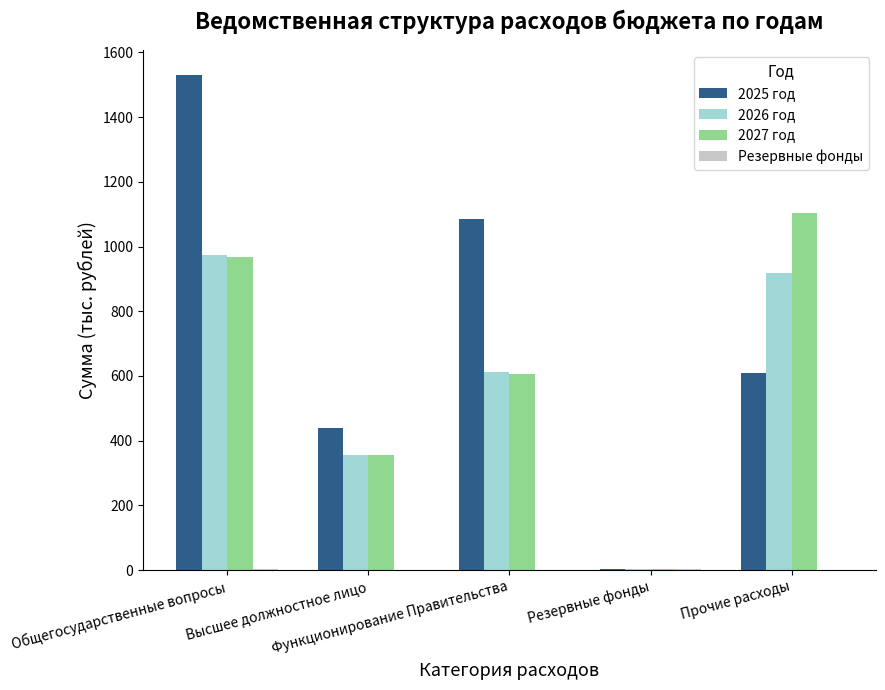

At which label is 2027 год closest to 554?

Функционирование Правительства